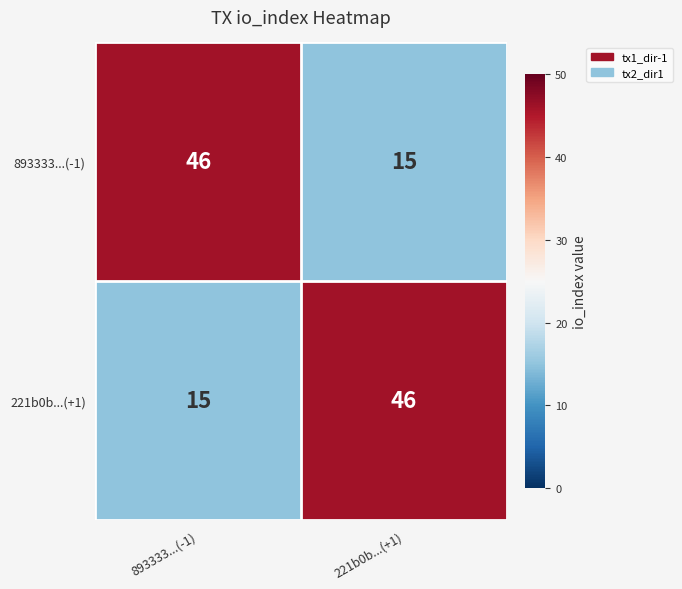

What is the spread (max minus min) of values at 893333...(-1)?

31